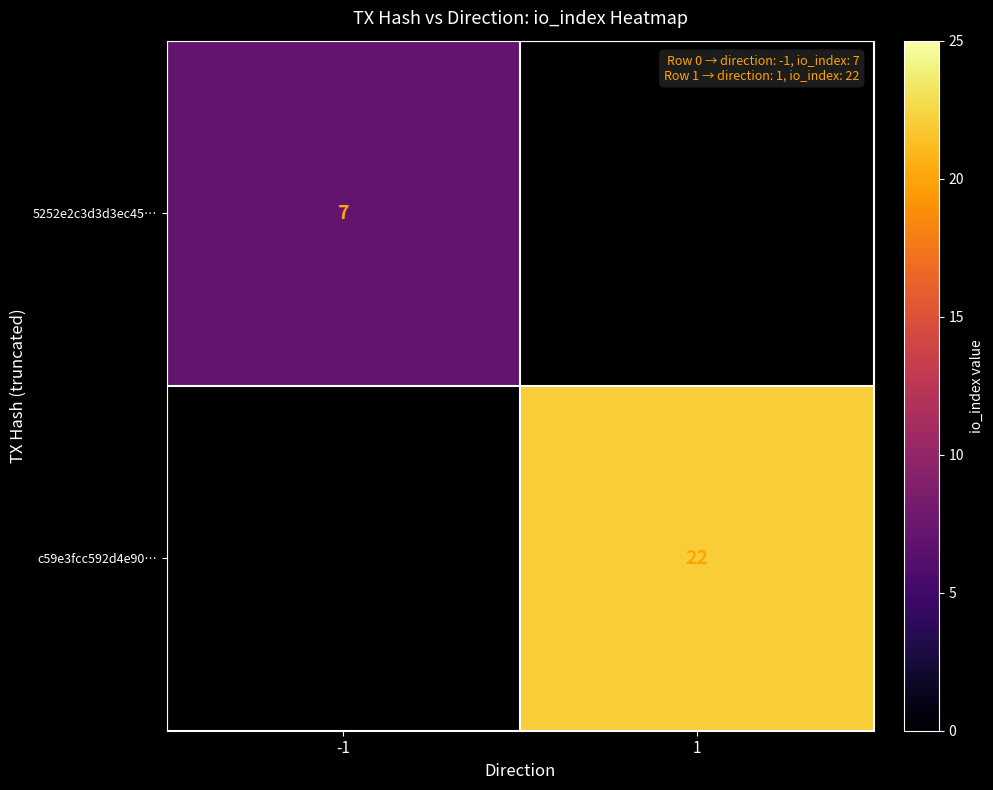

The c59e3fcc592d4e90… series shows 29 at 1. True or false?

False